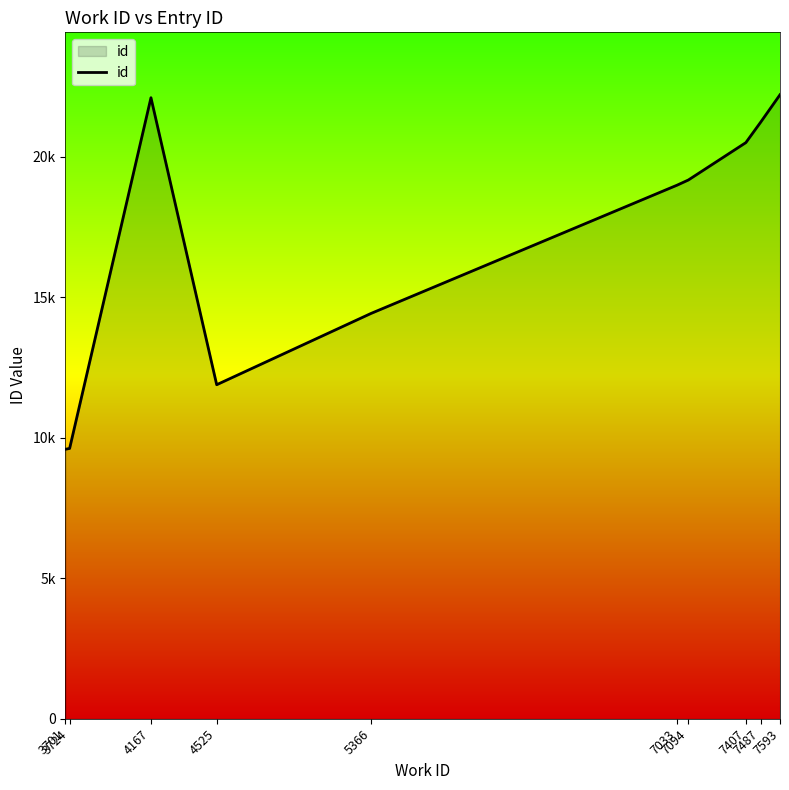

Does the chart have visible grid lines?

No